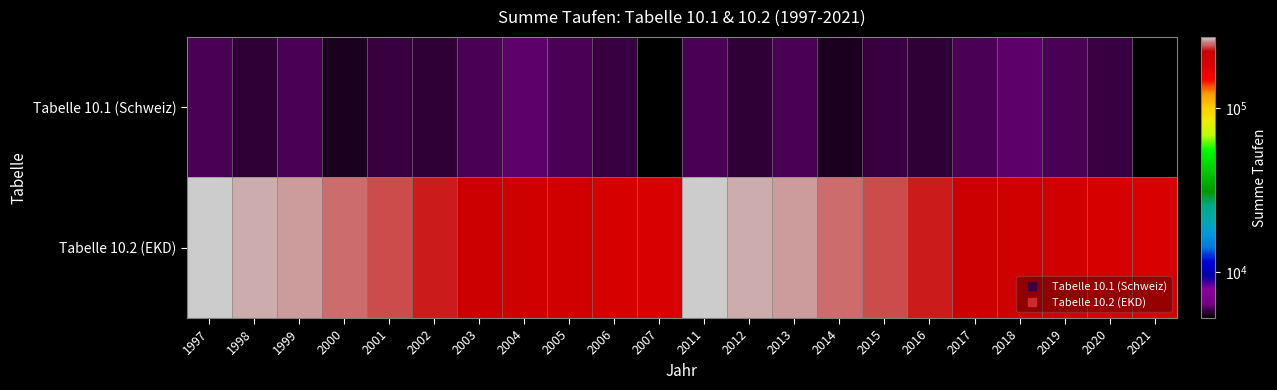

Which label corresponds to the smallest value in the chart?

2007